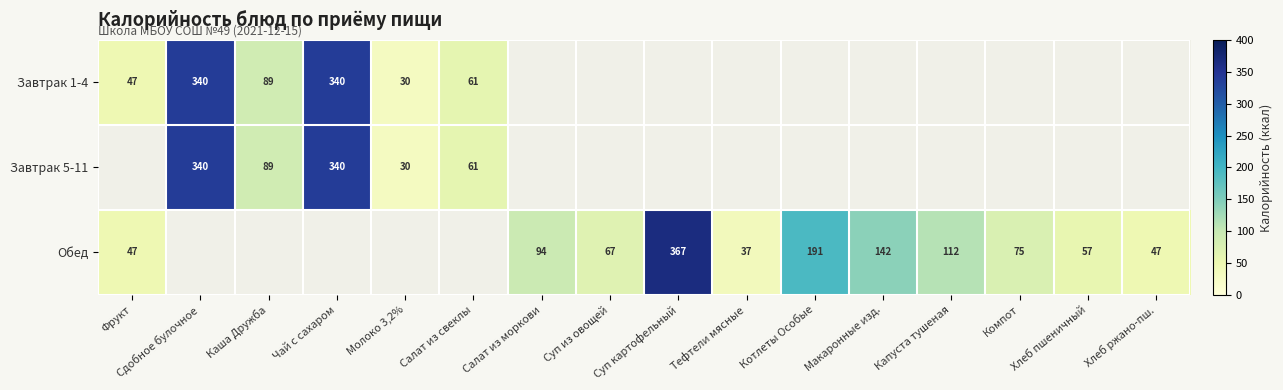

Is the value of Обед at Суп картофельный greater than the value of Завтрак 5-11 at Салат из свеклы?

Yes